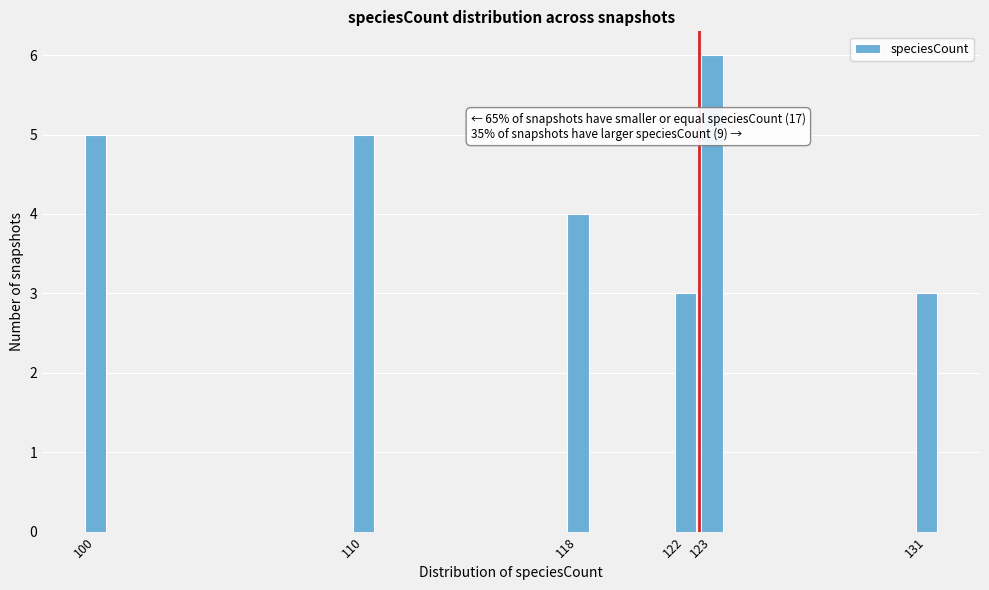

Reading right to left, extract all data points from this chart.

3	6	3	4	5	5